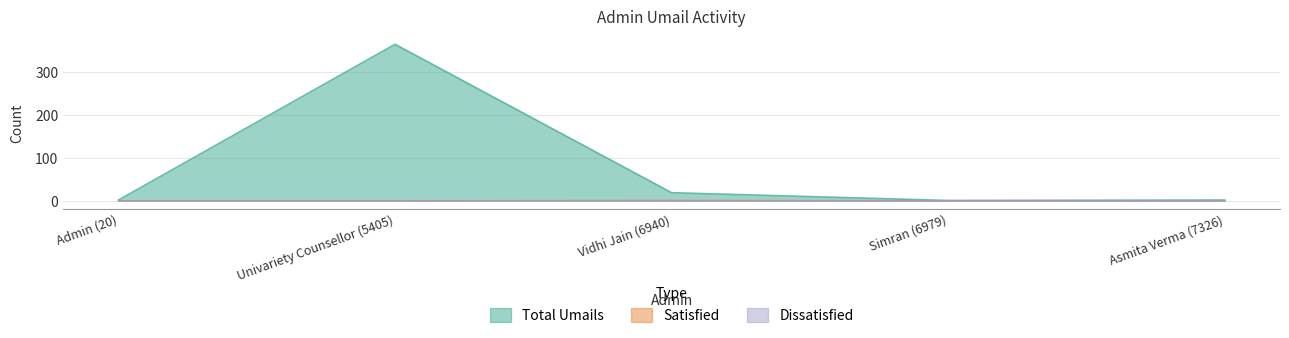

Is the value of Satisfied at Simran (6979) greater than the value of Total Umails at Univariety Counsellor (5405)?

No